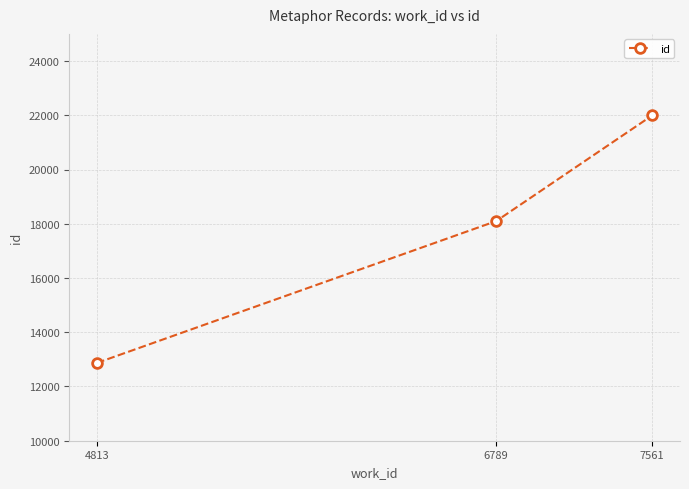

How many distinct data groups are displayed?

1